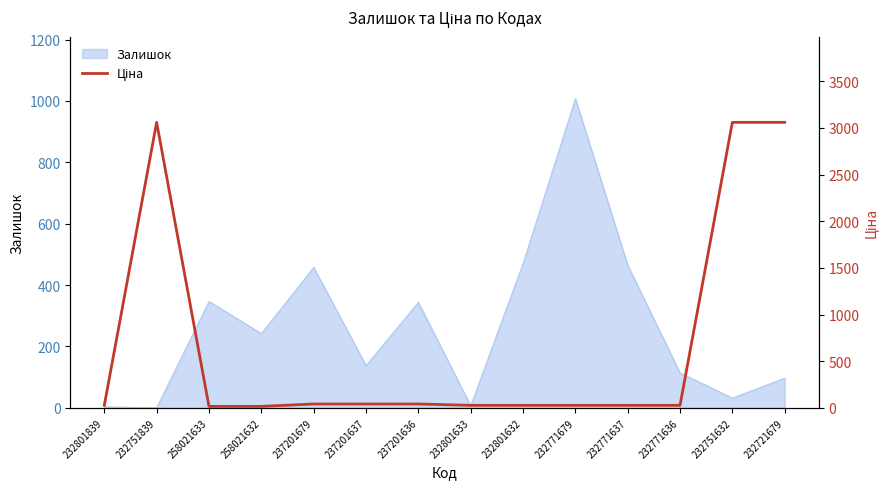

List the labels in order of value, largest first.

232751839, 232751632, 232721679, 237201679, 237201637, 237201636, 232801839, 232801633, 232801632, 232771679, 232771637, 232771636, 258021633, 258021632